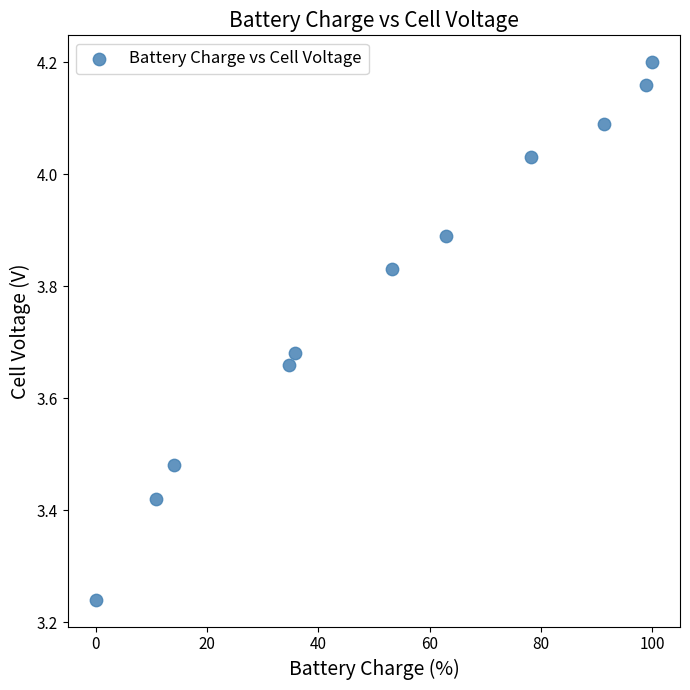

What is the average X value?

52.7